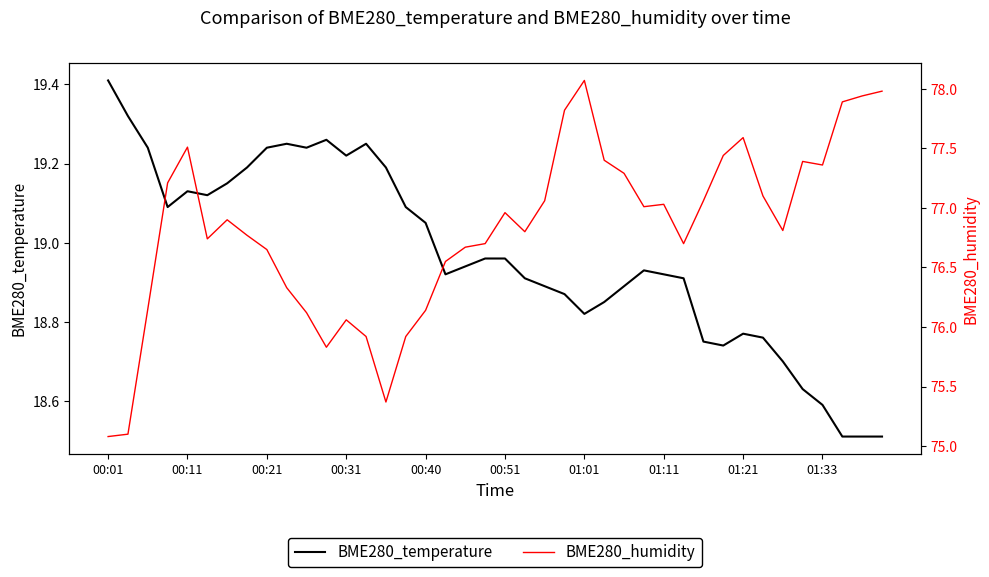

Read the BME280_temperature value at 30.

18.8